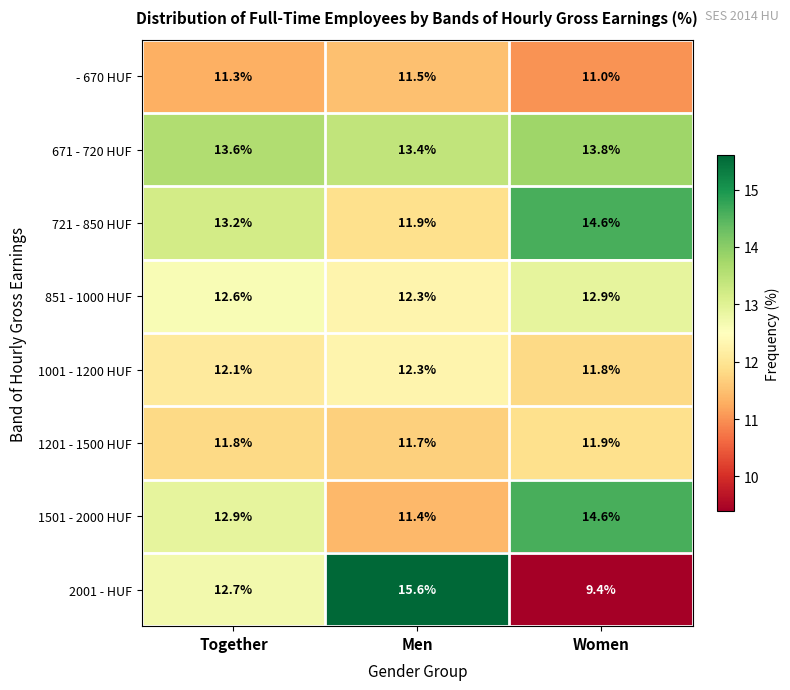

What is the total value across all series at Together?

100.2